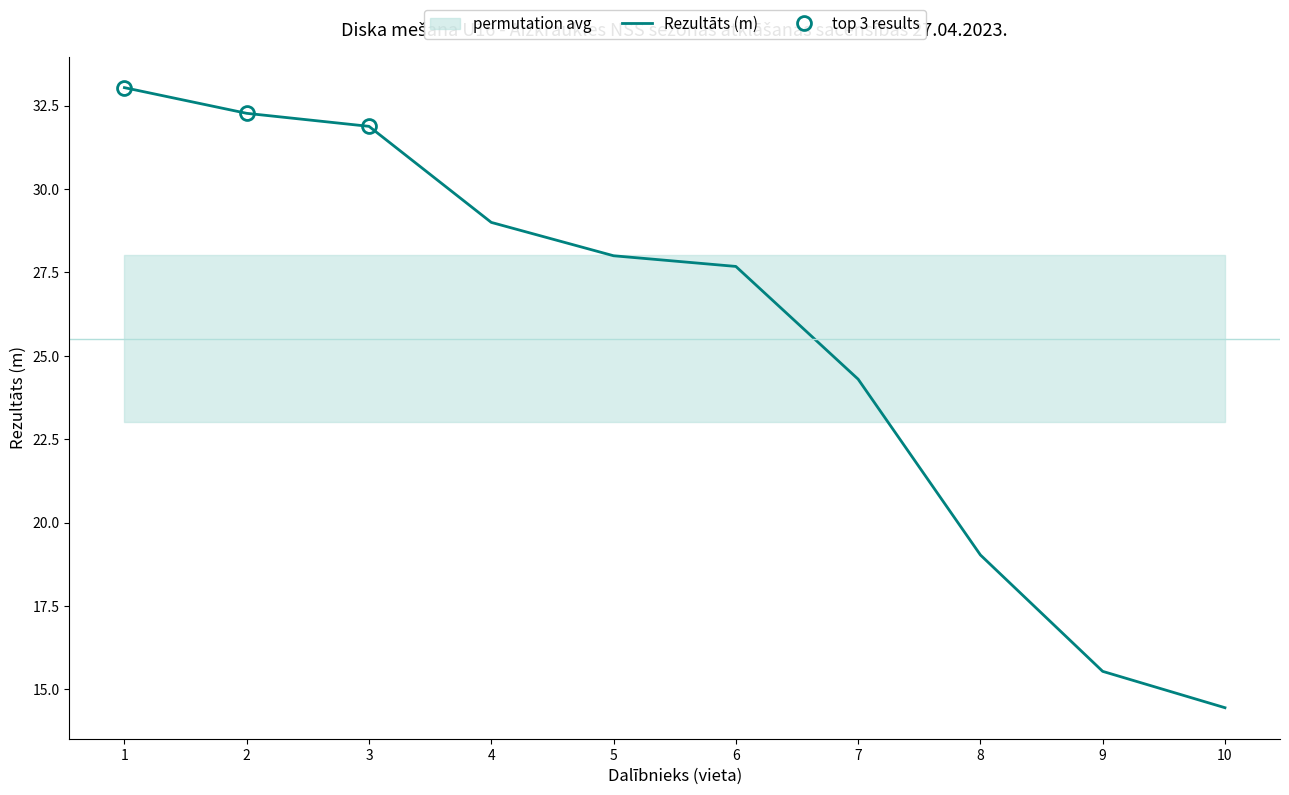

What is the change in value from 4 to 10?

-14.6